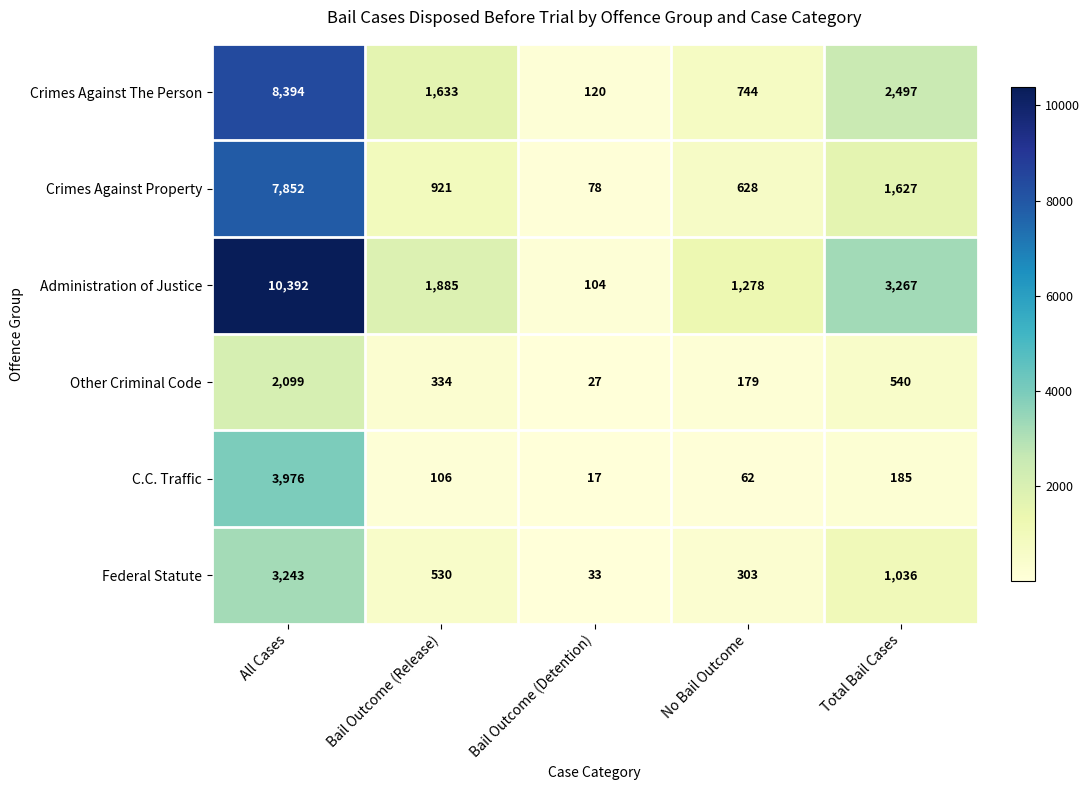

The value of Crimes Against The Person at No Bail Outcome is 412. True or false?

False